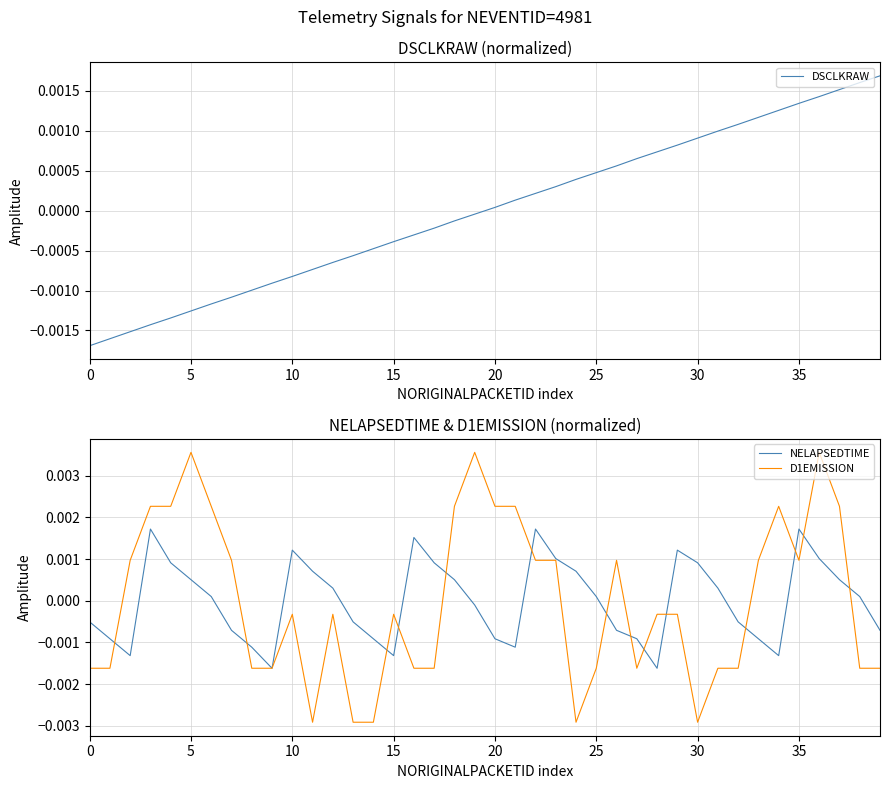

At 15, list the series in order from largest to smallest.

D1EMISSION, NELAPSEDTIME, DSCLKRAW